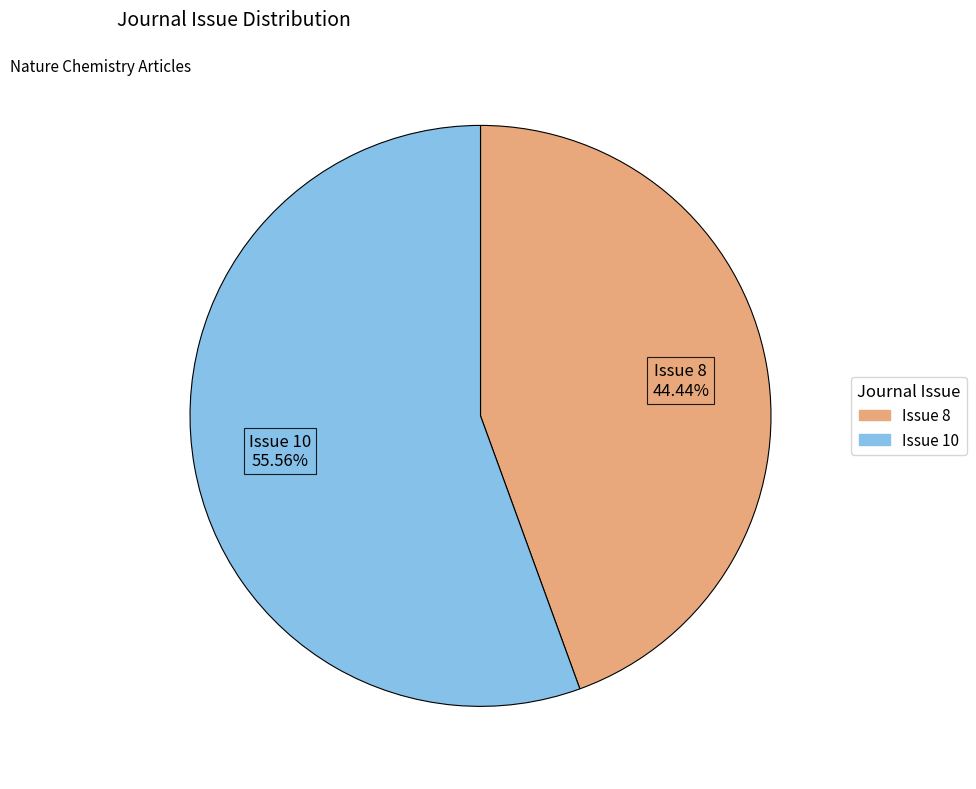

Combined, do Issue 8 and Issue 10 account for over 50%?

Yes